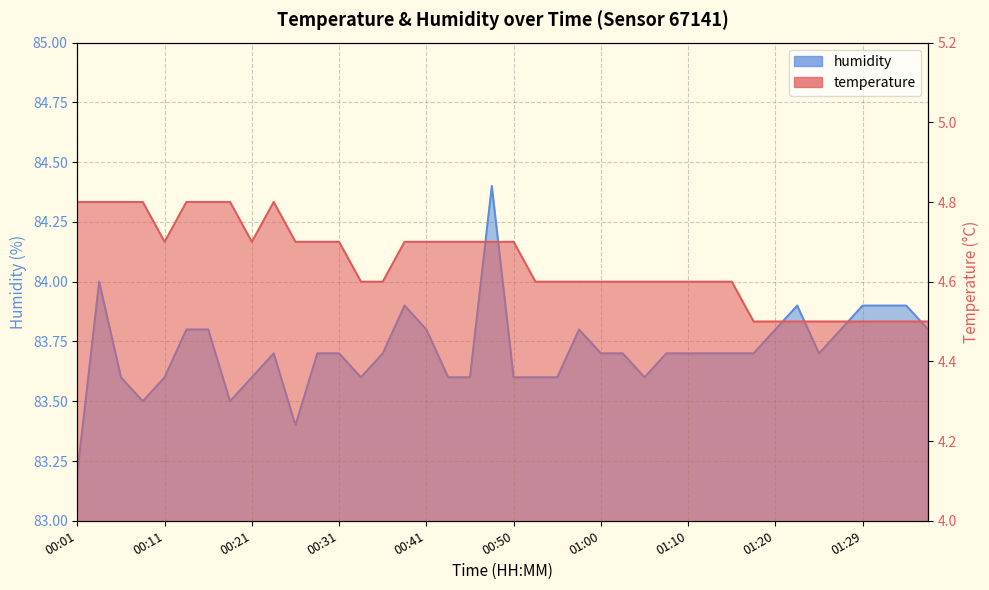

At how many categories does at least one series exceed 66?

40